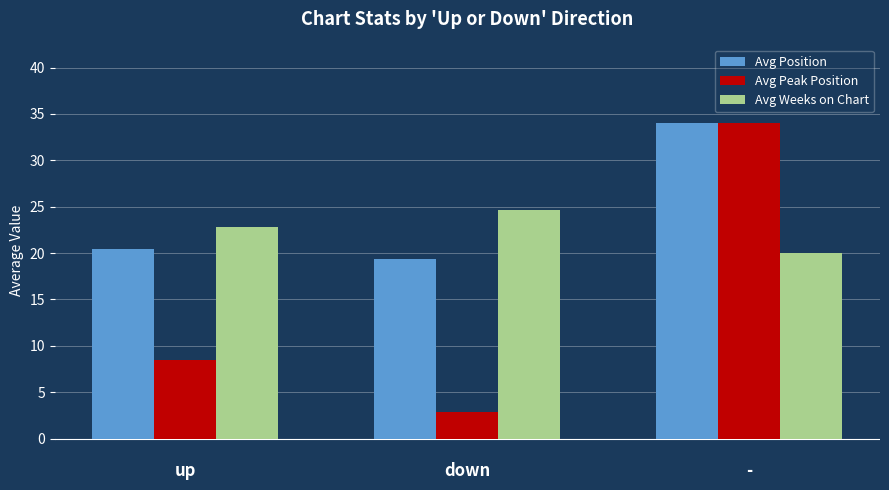

Rank the series at down from highest to lowest value.

Avg Weeks on Chart, Avg Position, Avg Peak Position